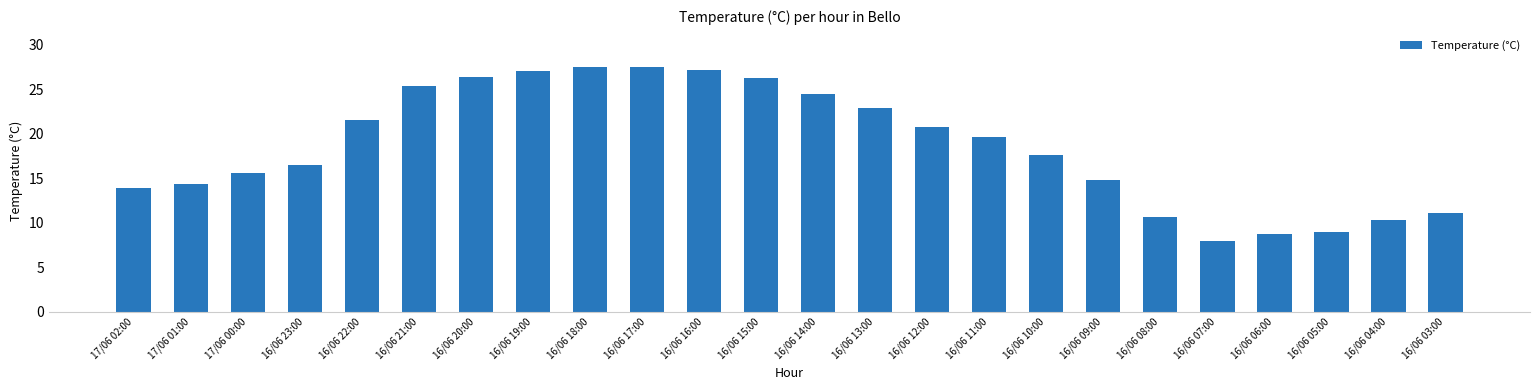

What is the label of the 11th bar from the right?

16/06 13:00